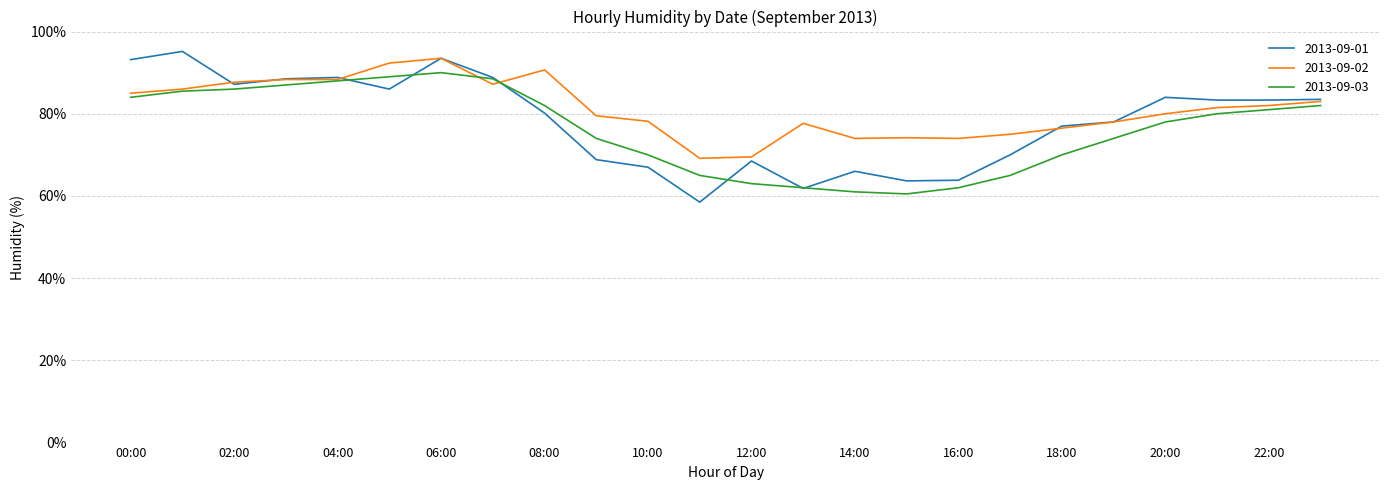

What is the smallest value displayed?

58.5